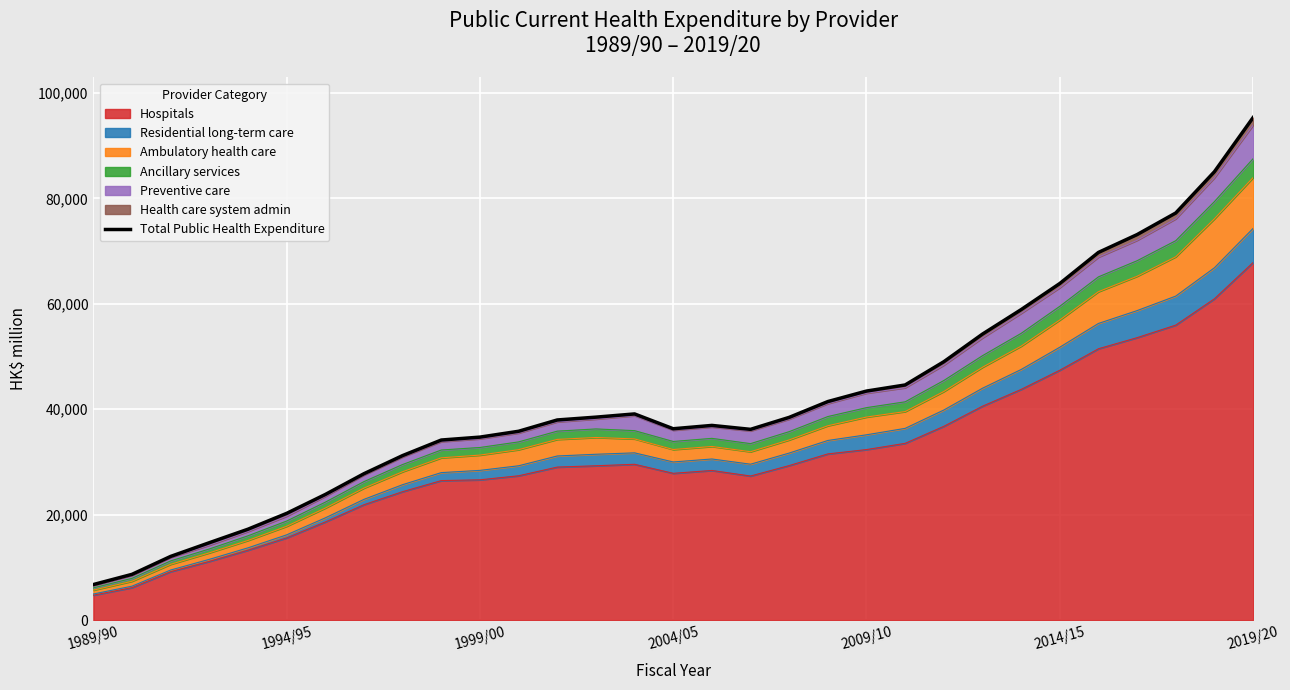

What is the lowest value of the Hospitals series?

4724